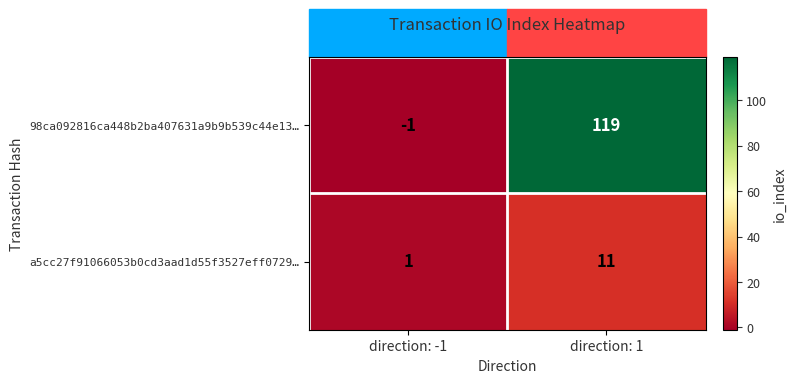

How many values in the a5cc27f91066053b0cd3aad1d55f3527eff0729… series are below 11?

1